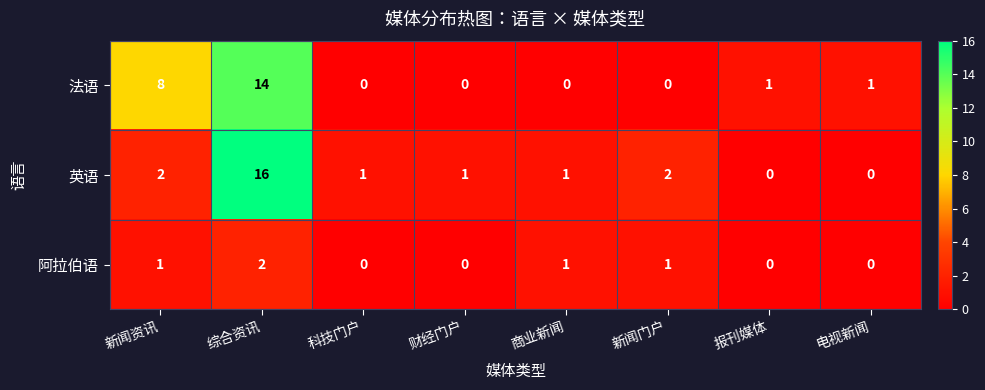

At 新闻资讯, list the series in order from largest to smallest.

法语, 英语, 阿拉伯语